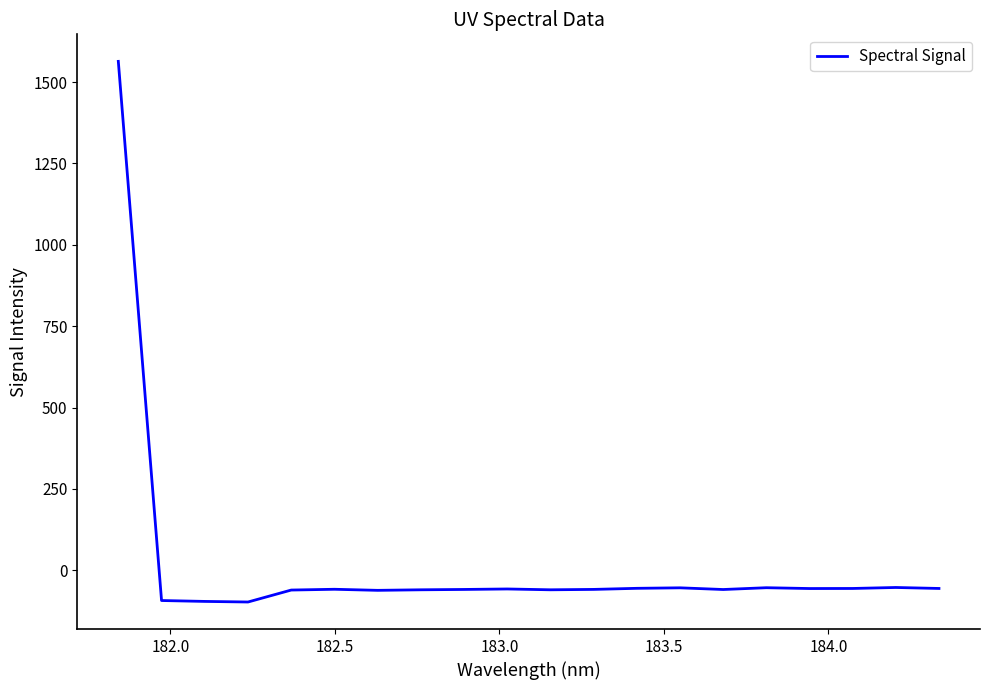

What is the maximum value shown in the chart?

1563.4